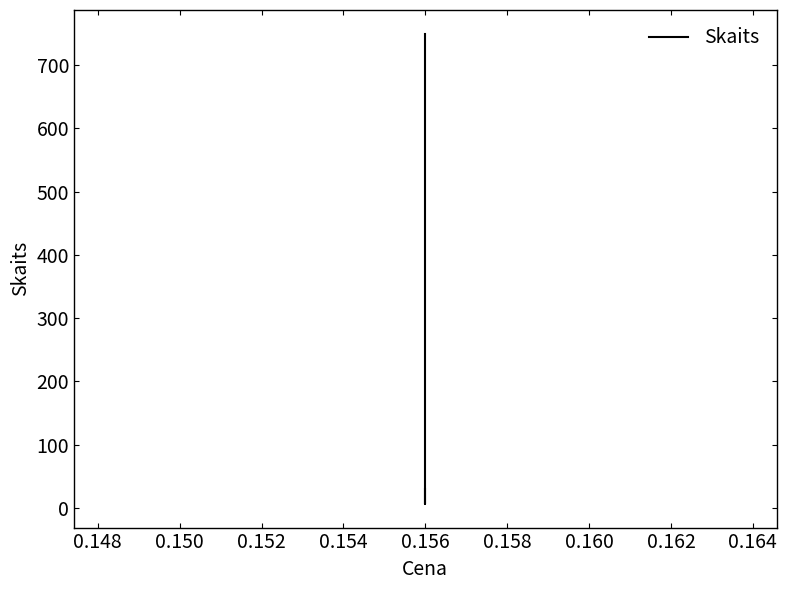

Which has a higher value, 0.156 or 0.156?

0.156